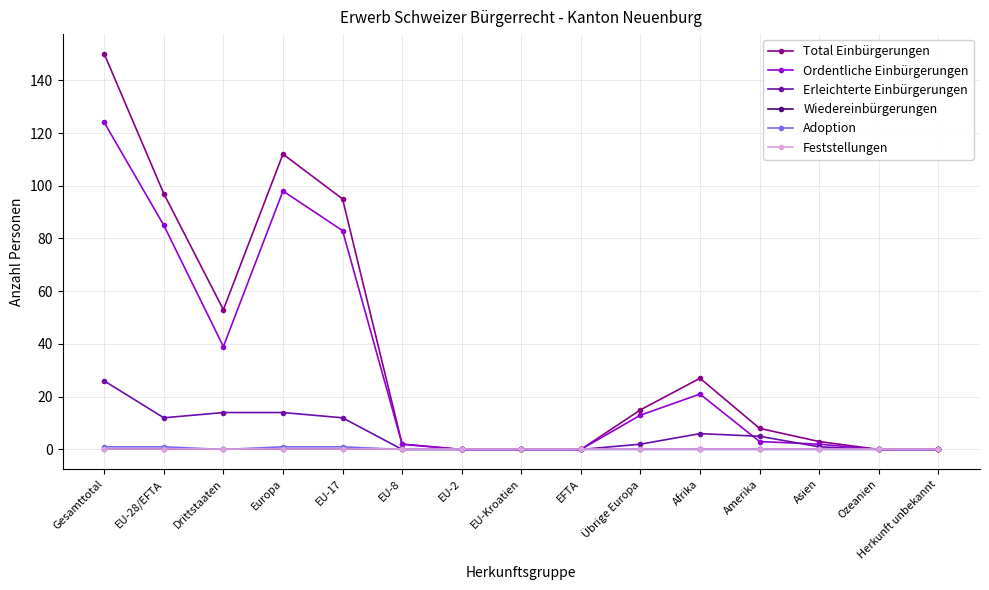

Does the chart have visible grid lines?

Yes